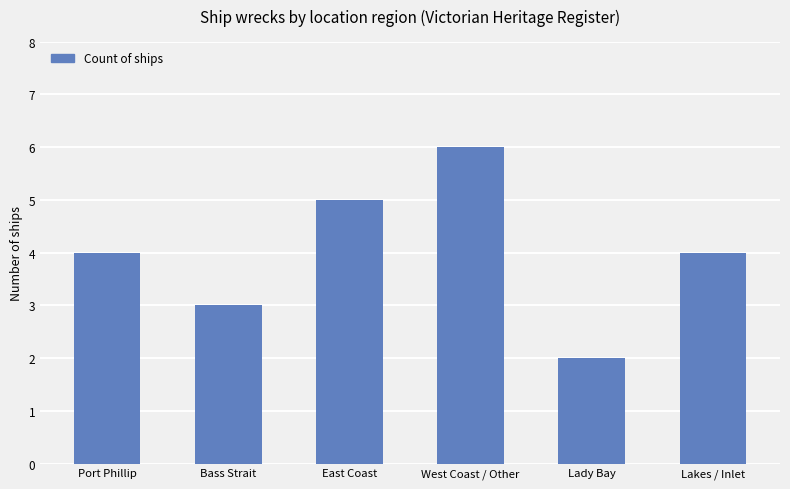

What is the change in value from Port Phillip to West Coast / Other?

+2